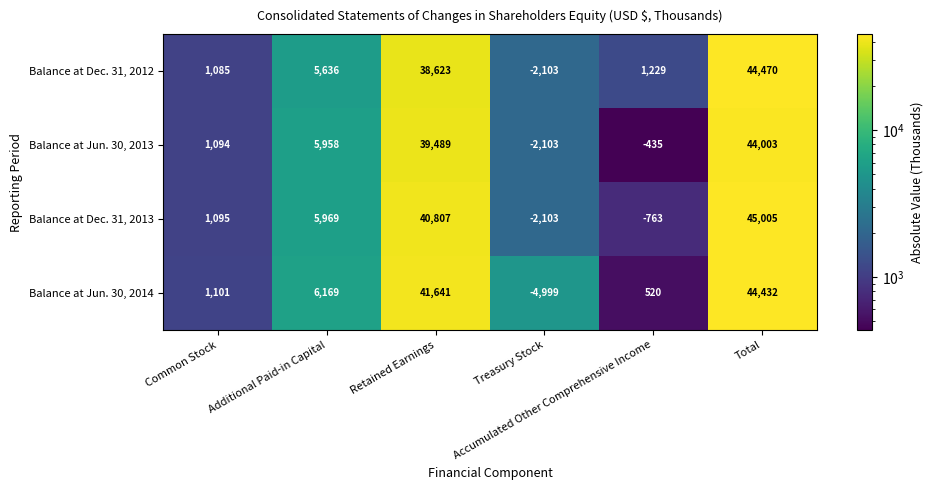

What is the sum of all Balance at Dec. 31, 2013 values?

90010